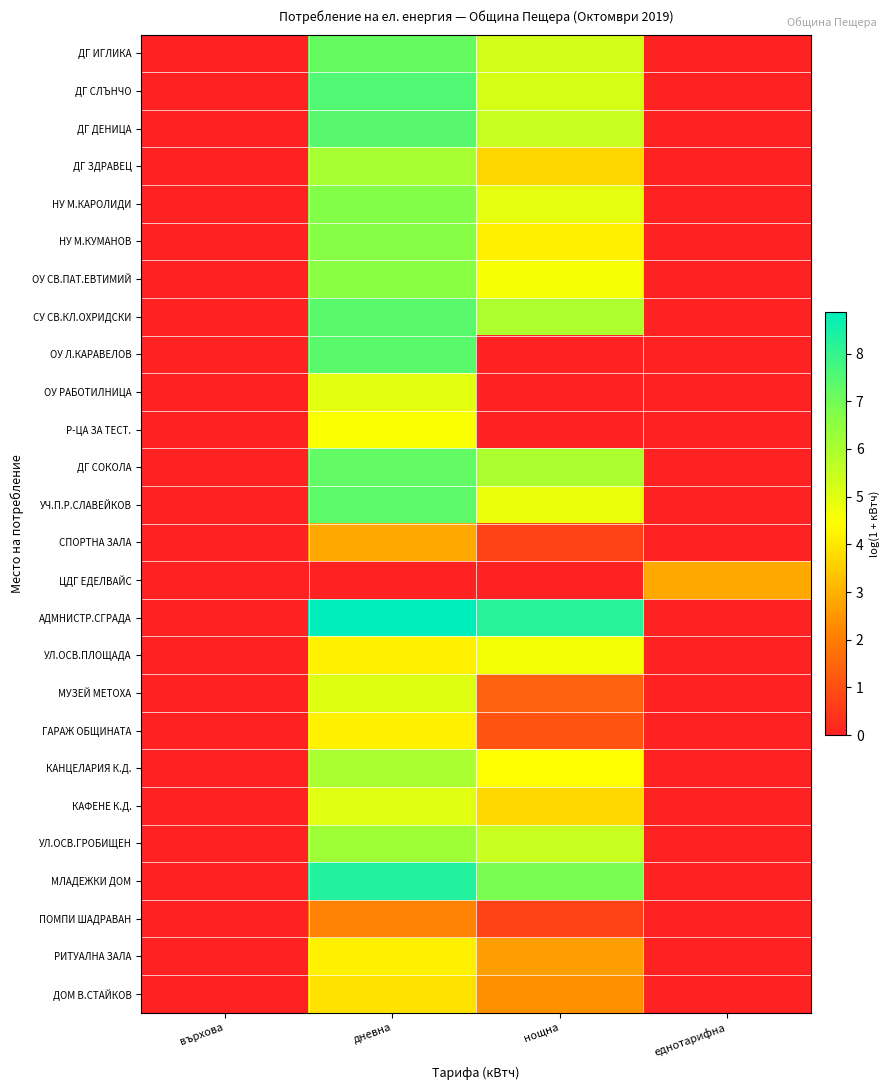

Which series has the largest total across all categories?

АДМНИСТР.СГРАДА